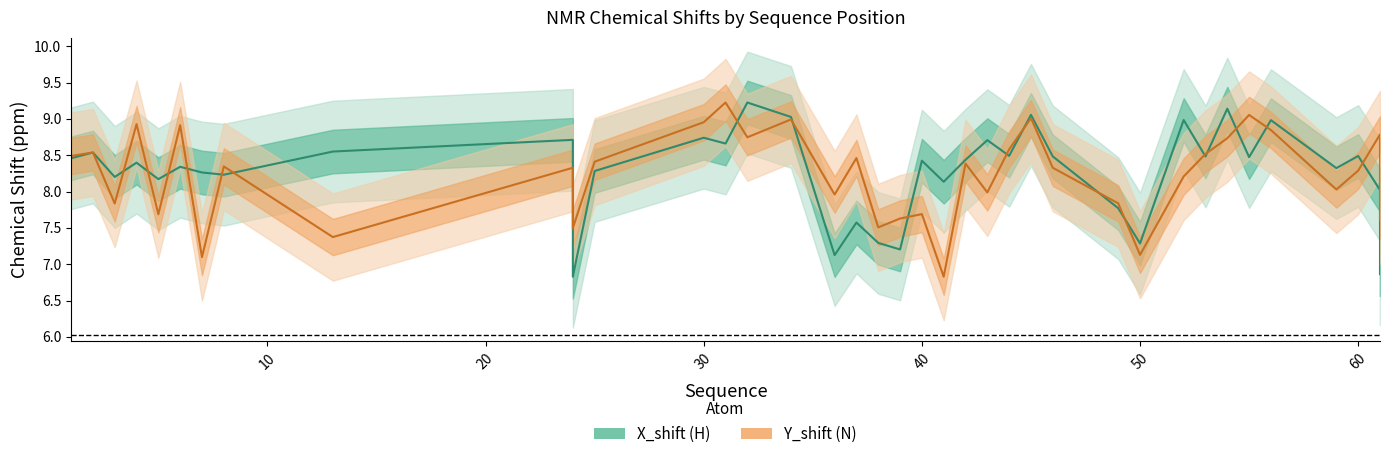

What is the value of the Y_shift point at the 18th from the left?

8.0